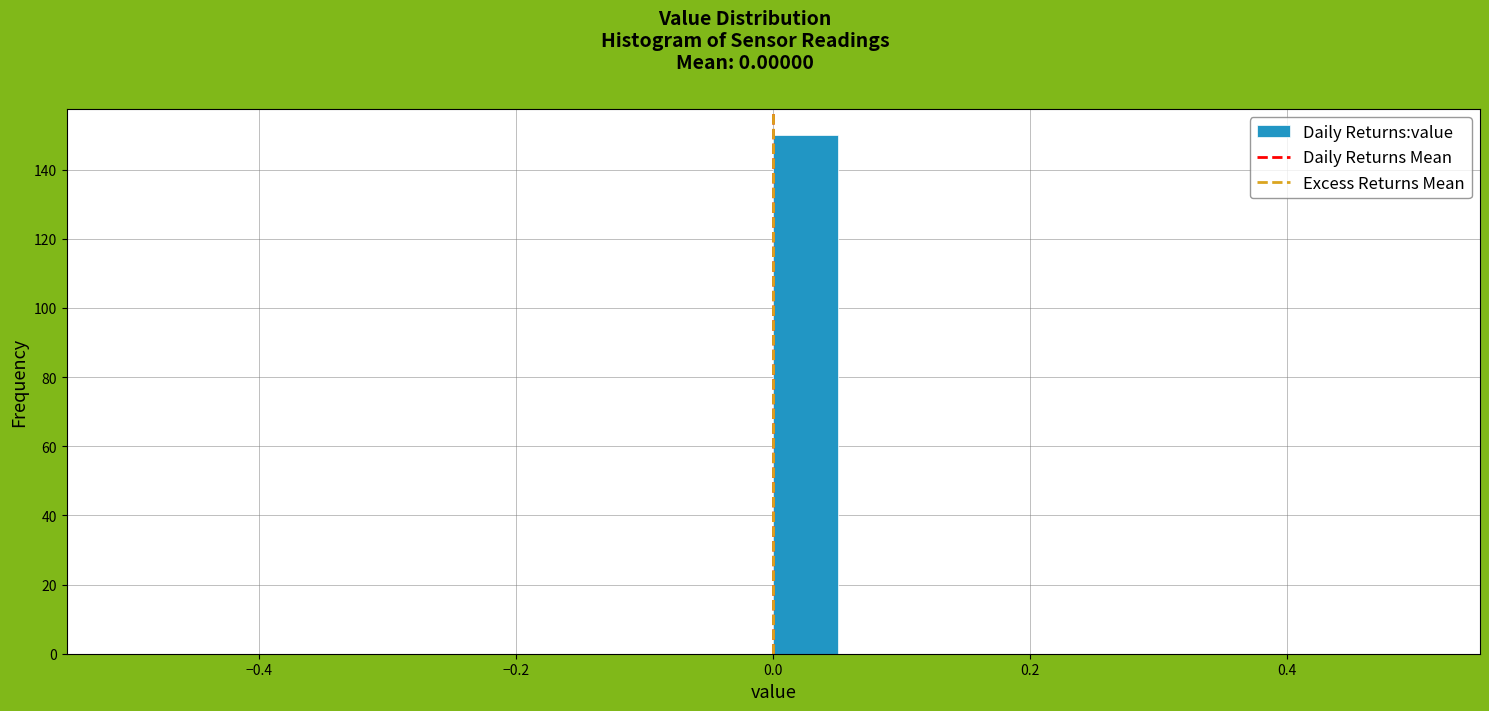

Around what value on the x-axis is the tallest bar? Give the approximate position of its centre, as read against the axis.

0.02